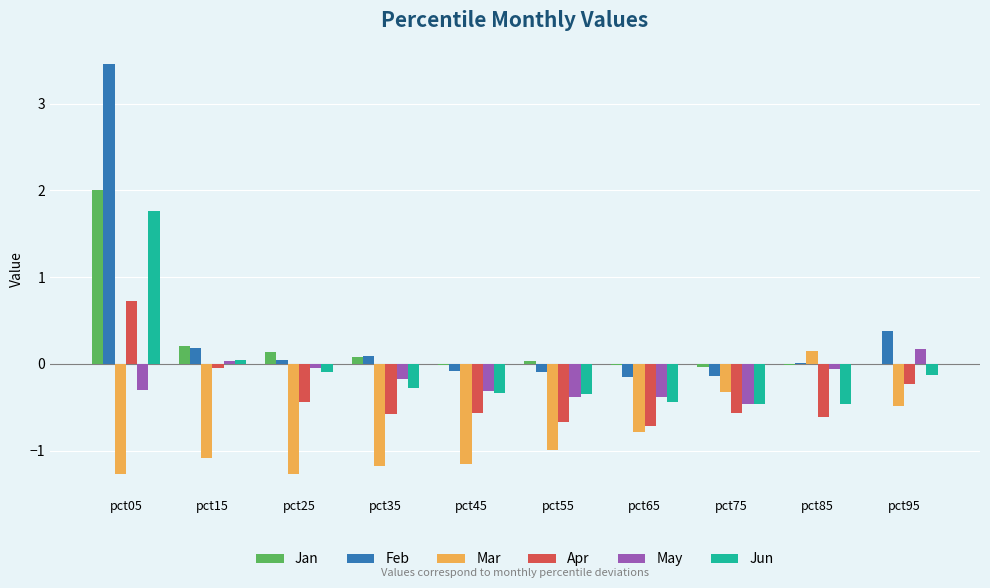

Where does the Jun series first go above 0?

pct05